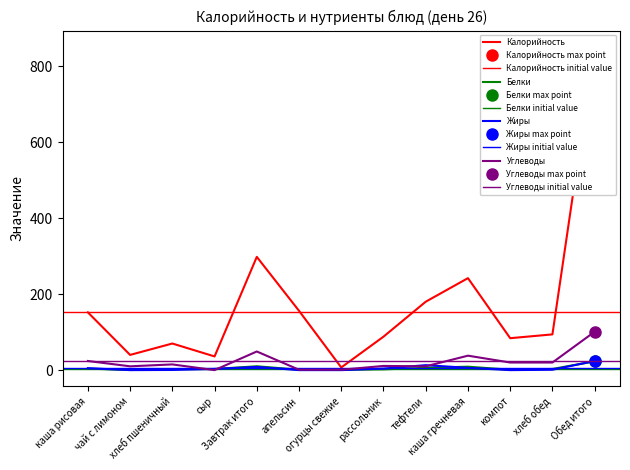

True or false: Белки and Калорийность intersect in this chart.

False